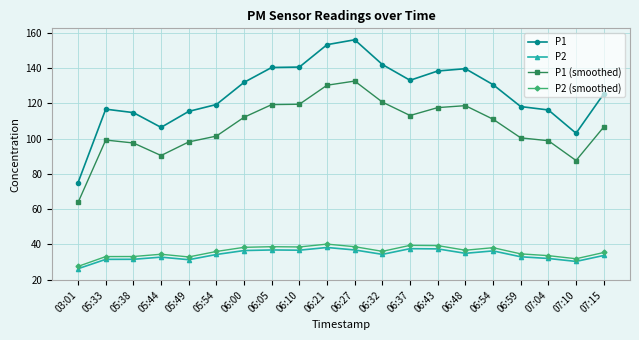

Does the chart have visible grid lines?

Yes